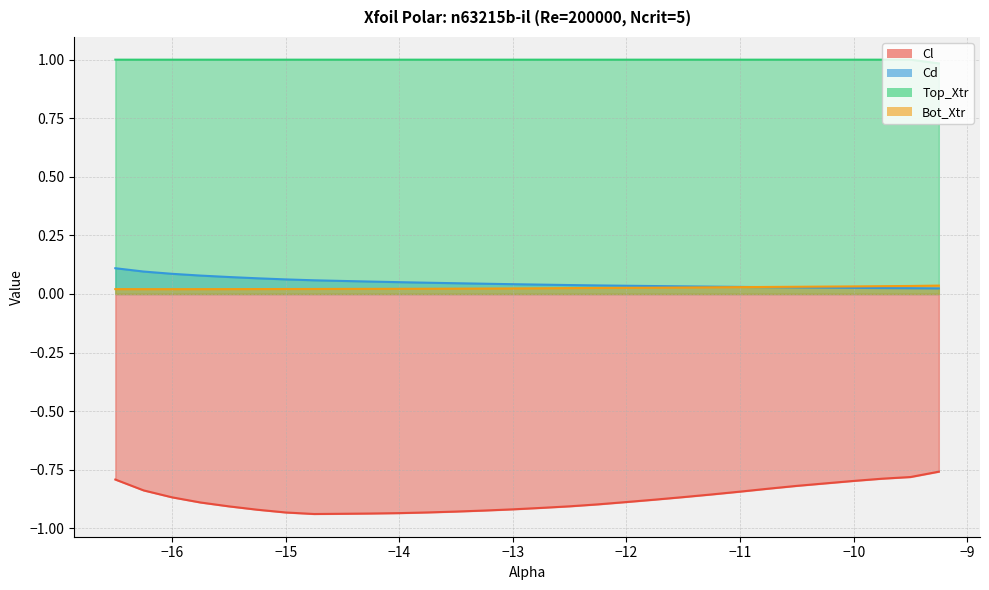

What is the label of the 10th point from the left?

-14.25